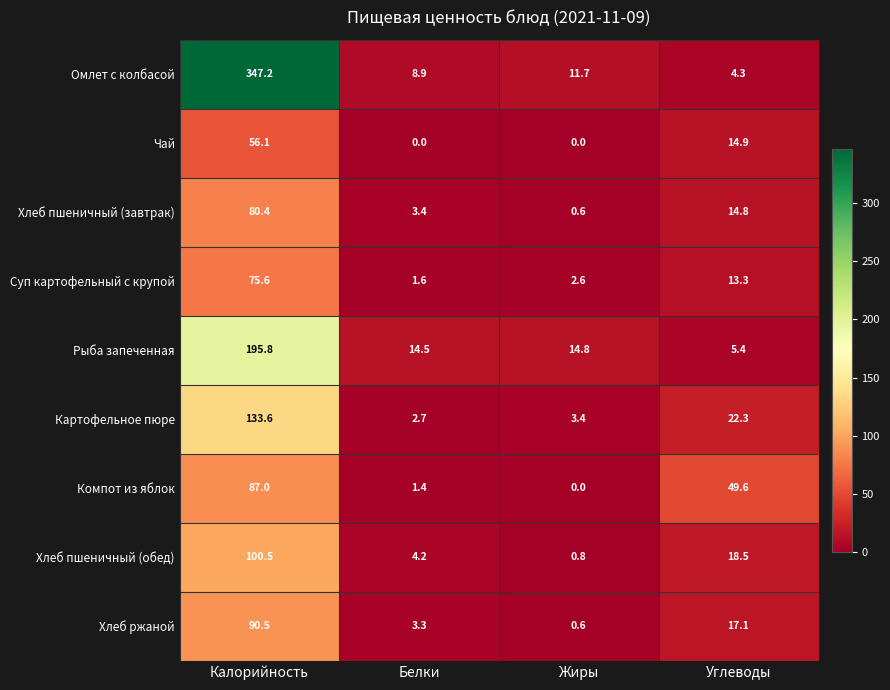

What is the approximate value of Омлет с колбасой at Калорийность?

347.2